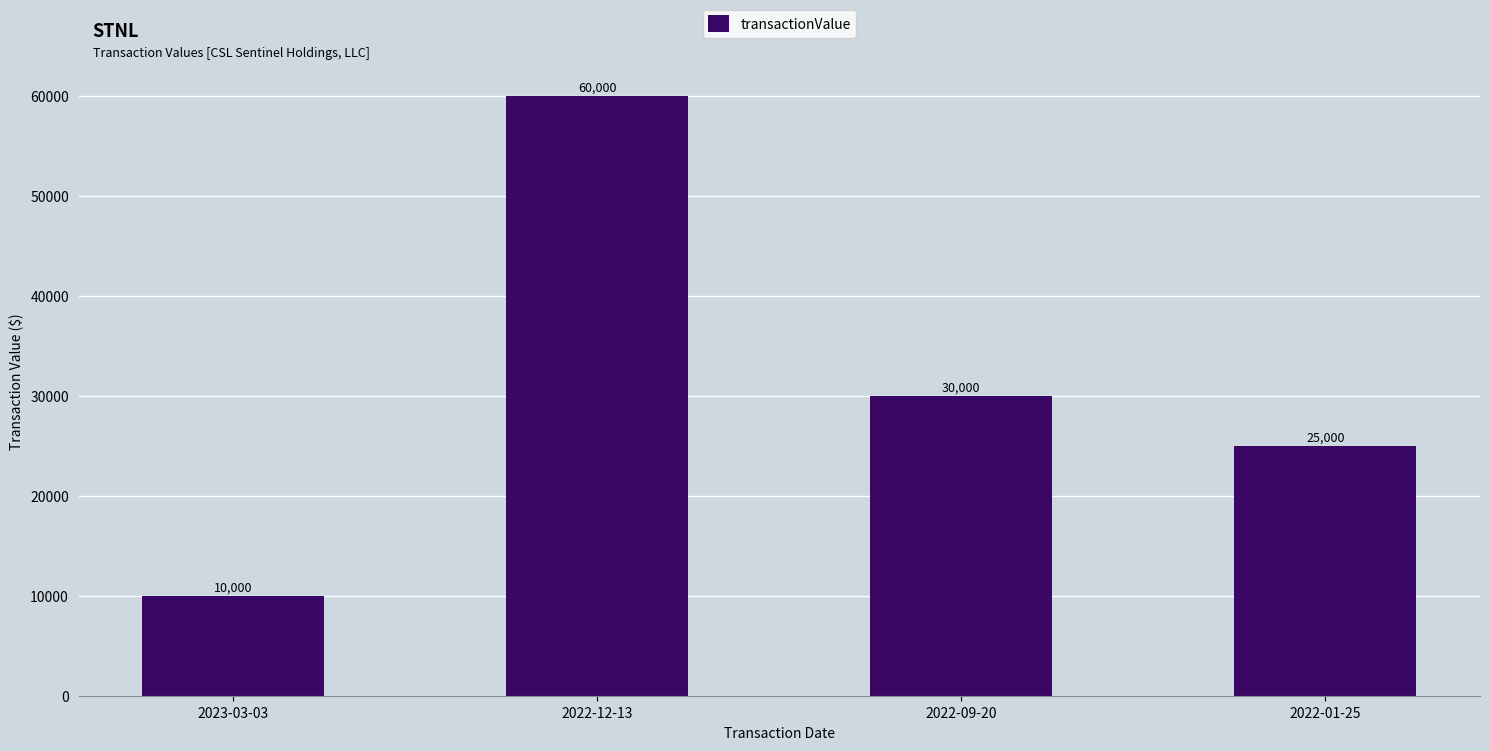

What position from the right is 2023-03-03?

4